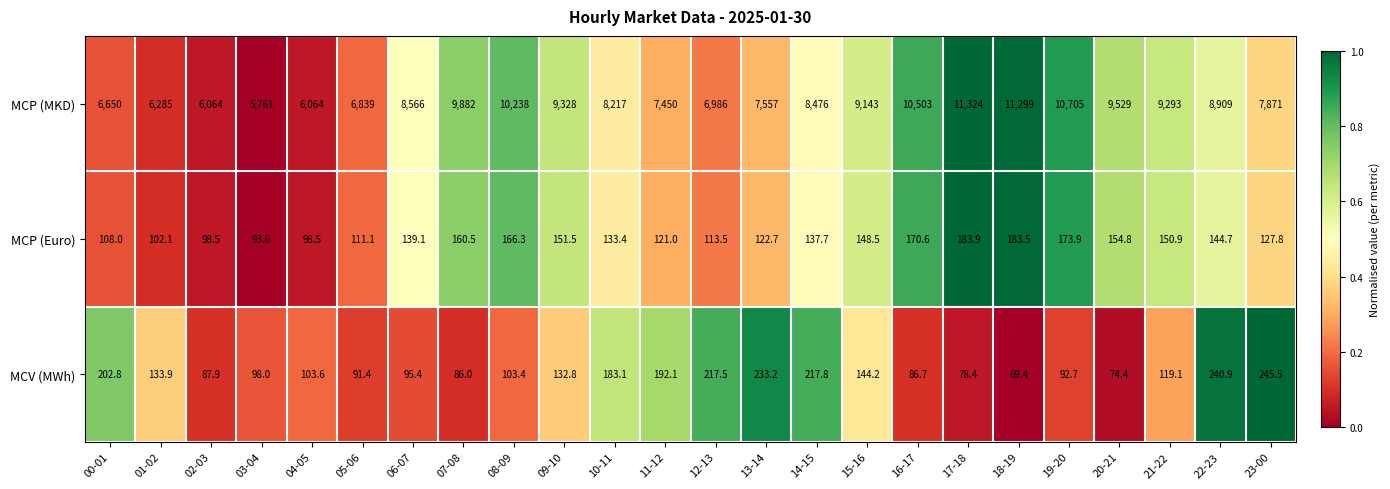

At which category does the chart reach its peak across all series?

17-18